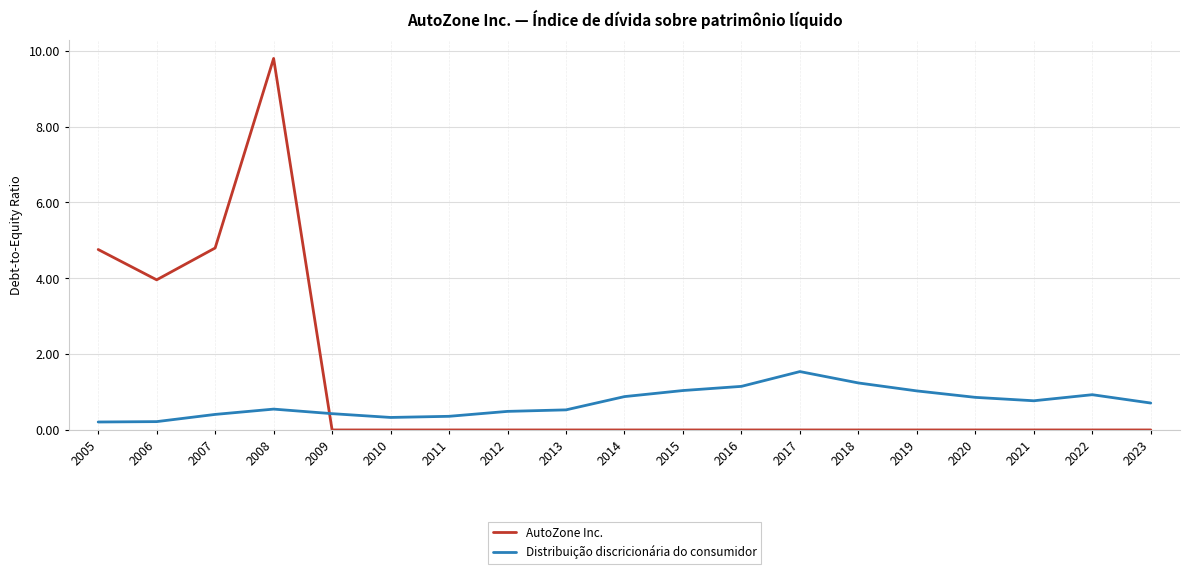

Between which two adjacent categories do AutoZone Inc. and Distribuição discricionária do consumidor first intersect?

2008 and 2009